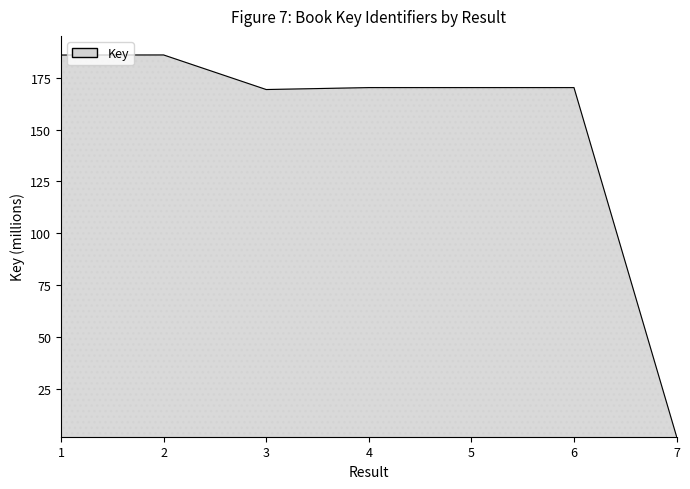

What is the difference between the values at 1 and 6?

15.7